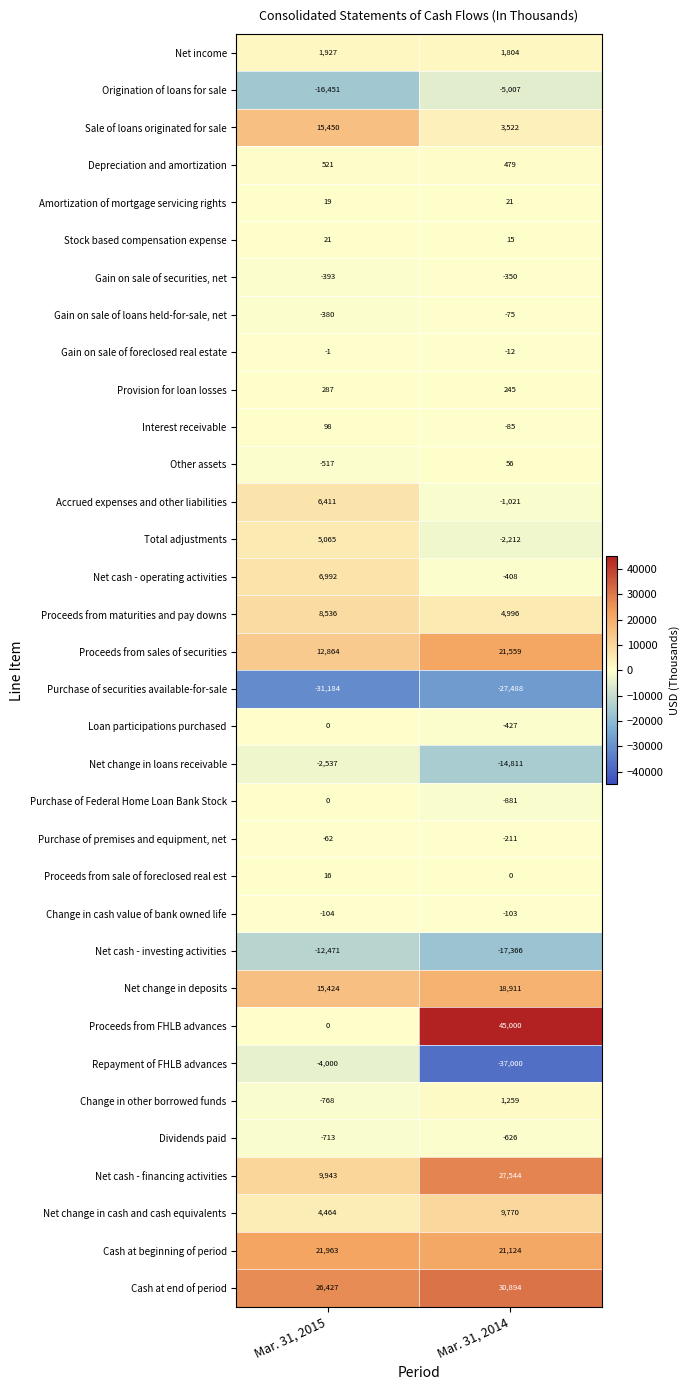

Read the Depreciation and amortization value at Mar. 31, 2015, to the nearest 10.

520